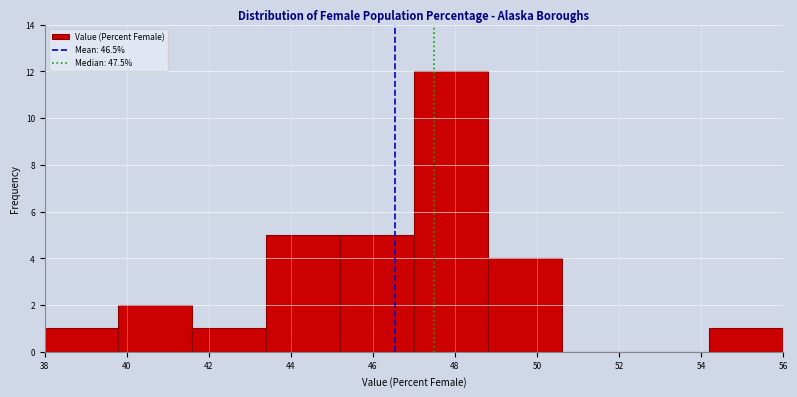

Reading left to right, transcribe this chart: for each bar, give the range it covers on the x-axis and its height. The values are not printed on the chart, so give them approximately, as read against the axis.

38.0 to 39.8: 1
39.8 to 41.6: 2
41.6 to 43.4: 1
43.4 to 45.2: 5
45.2 to 47.0: 5
47.0 to 48.8: 12
48.8 to 50.6: 4
50.6 to 52.4: 0
52.4 to 54.2: 0
54.2 to 56.0: 1